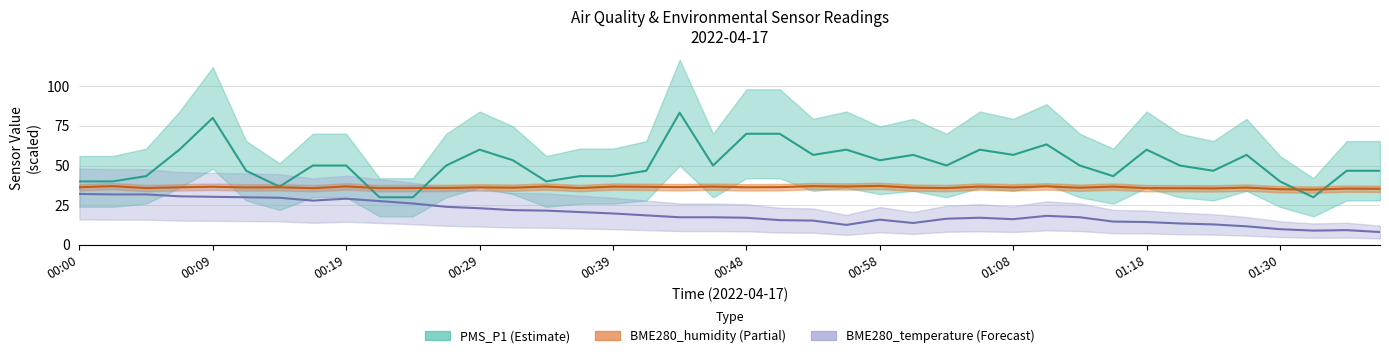

Is this an area chart (filled region under the line)?

No